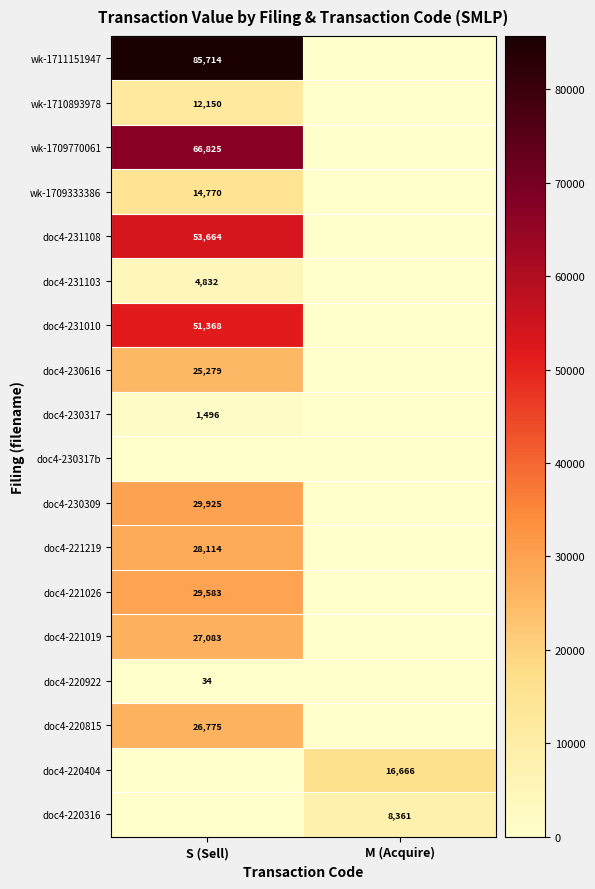

The wk-1709333386 series shows 4934 at S (Sell). True or false?

False